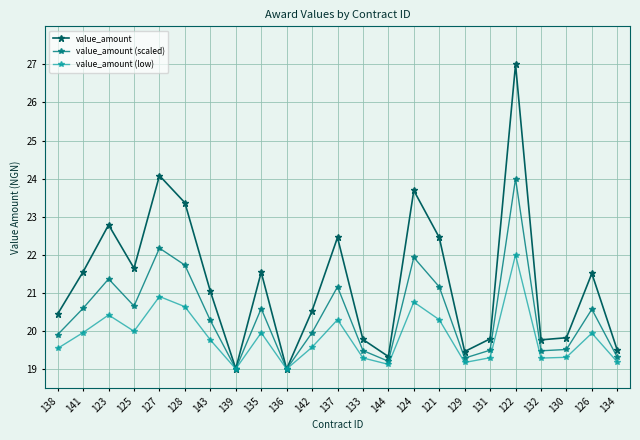

Which series changed the most between 125 and 131?

value_amount